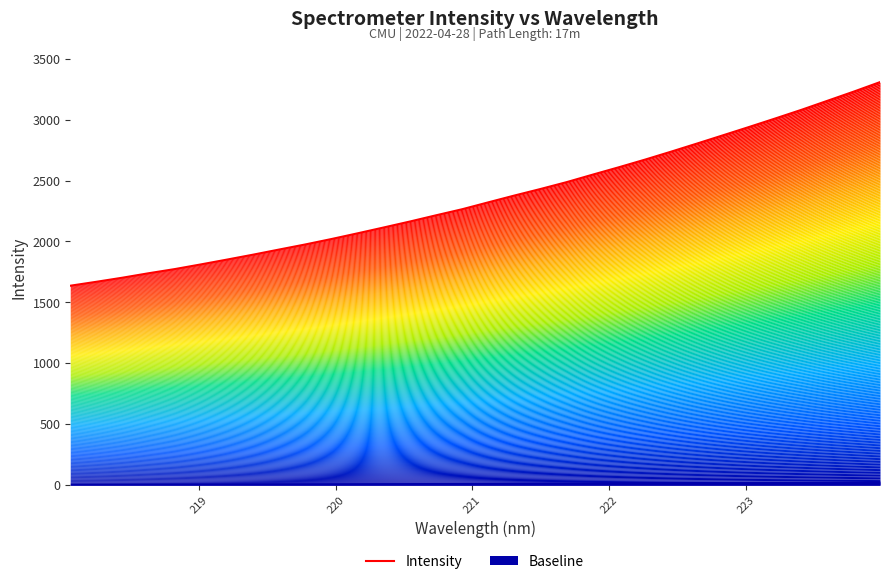

How many lines are shown in the chart?

1